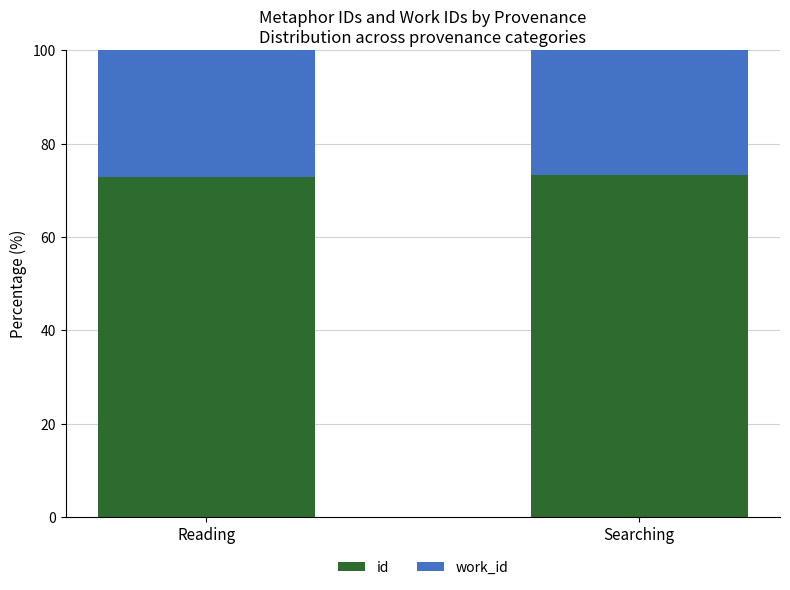

Reading left to right, list the values for the id series.

72.8	73.2